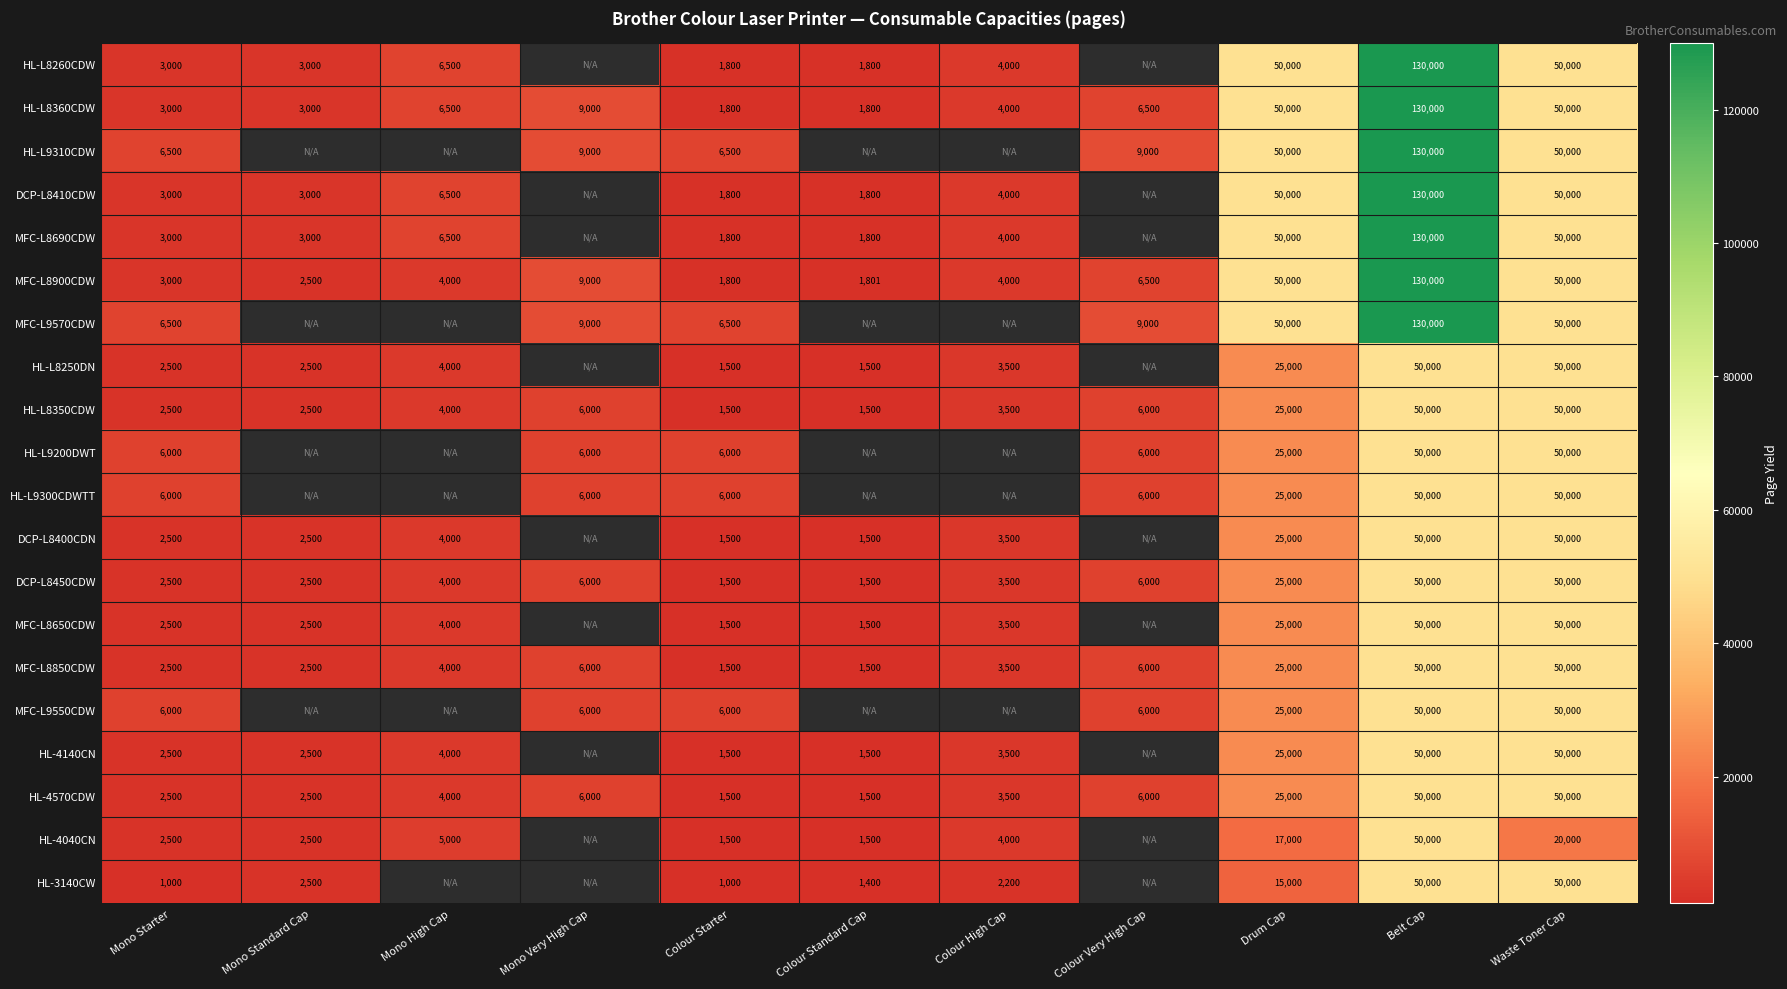

At how many categories does at least one series exceed 28036?

3